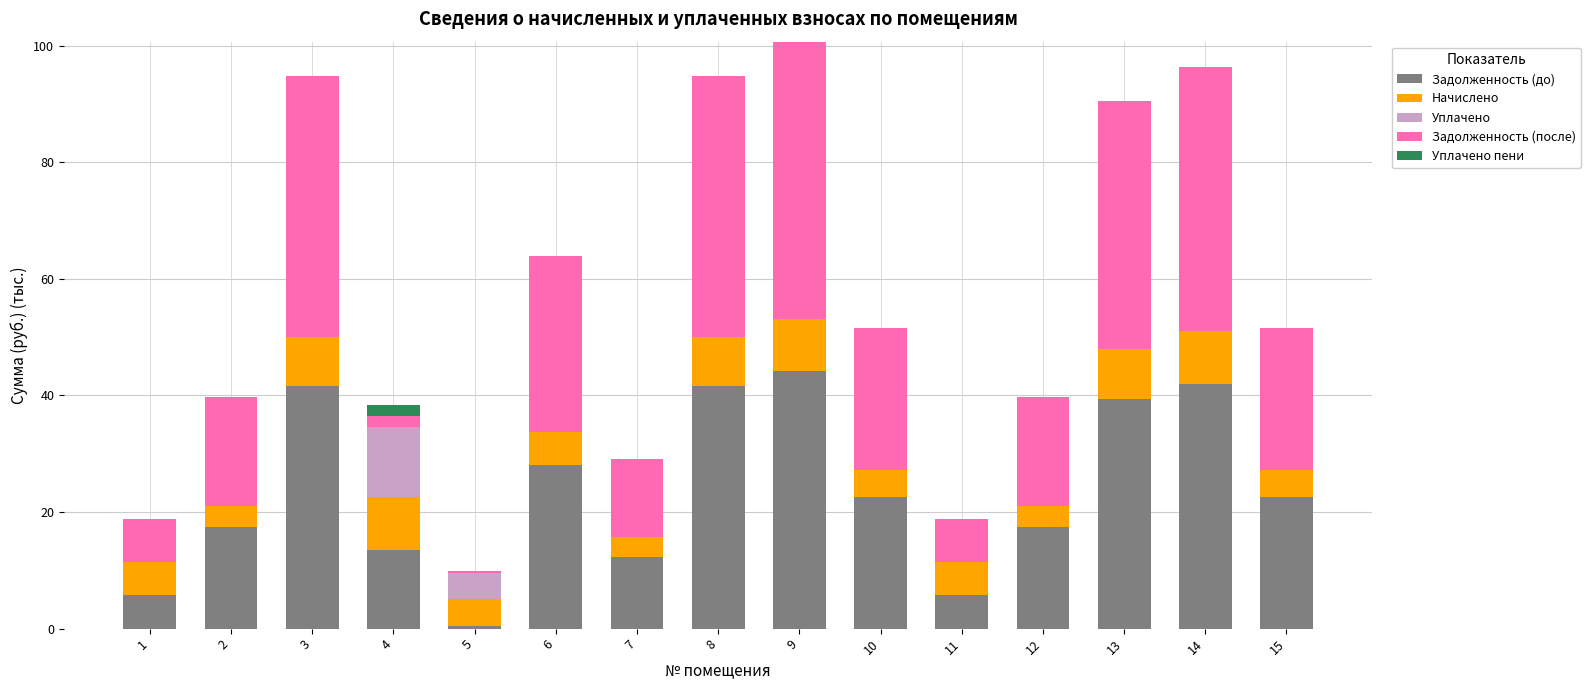

The Задолженность (до) series shows 41.6 at 8. True or false?

True